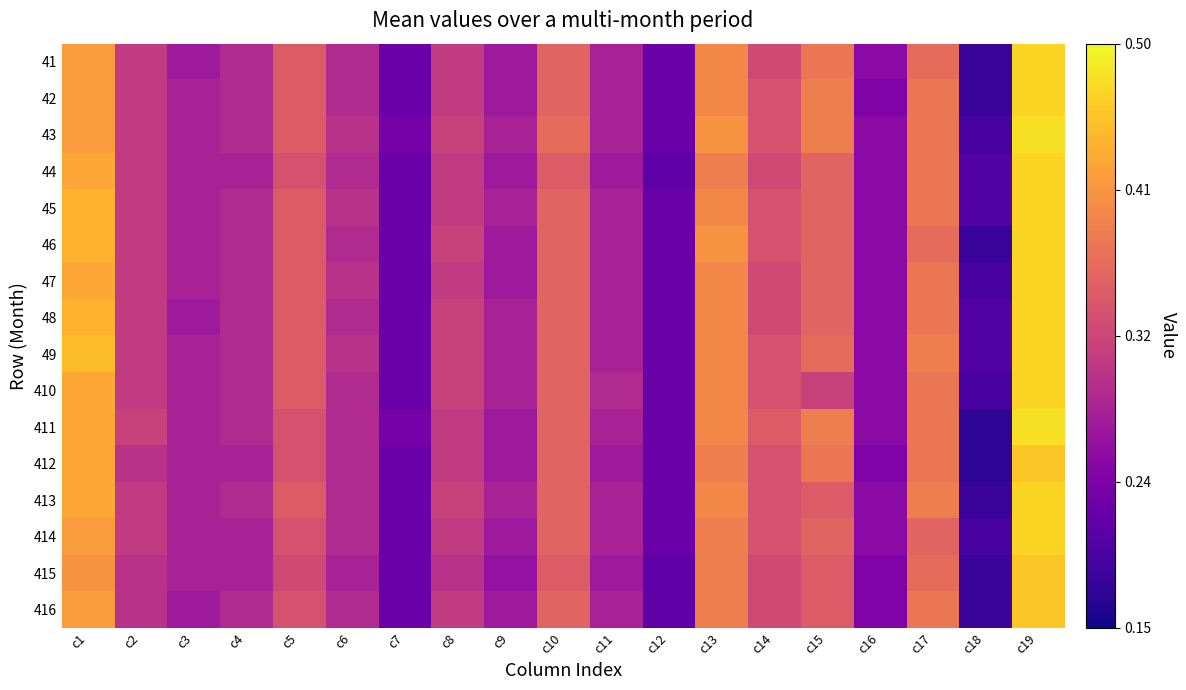

Which series has the widest spread of values?

411